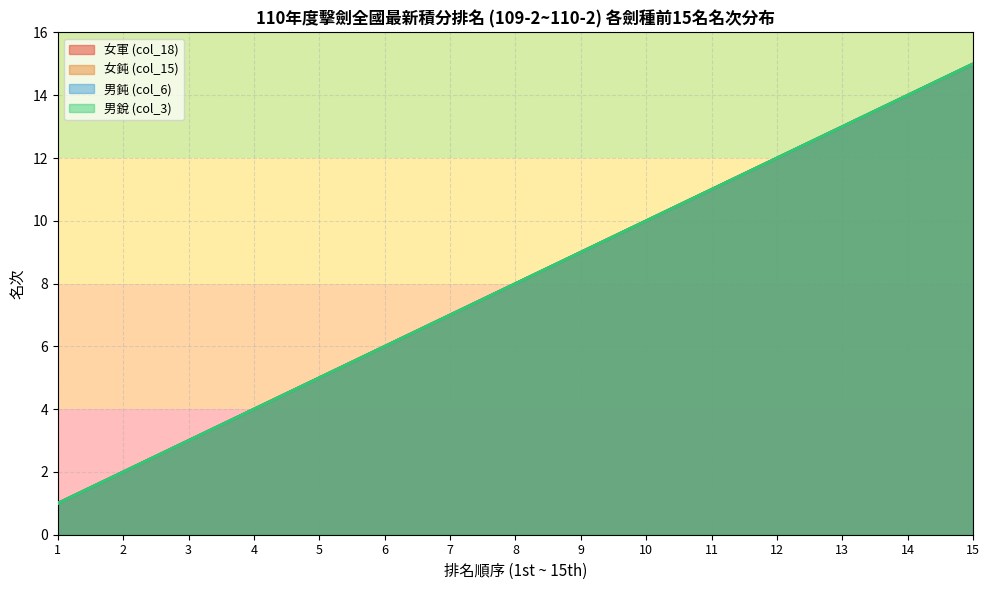

What are all the series names shown in the legend?

女軍 (col_18), 女鈍 (col_15), 男鈍 (col_6), 男銳 (col_3)